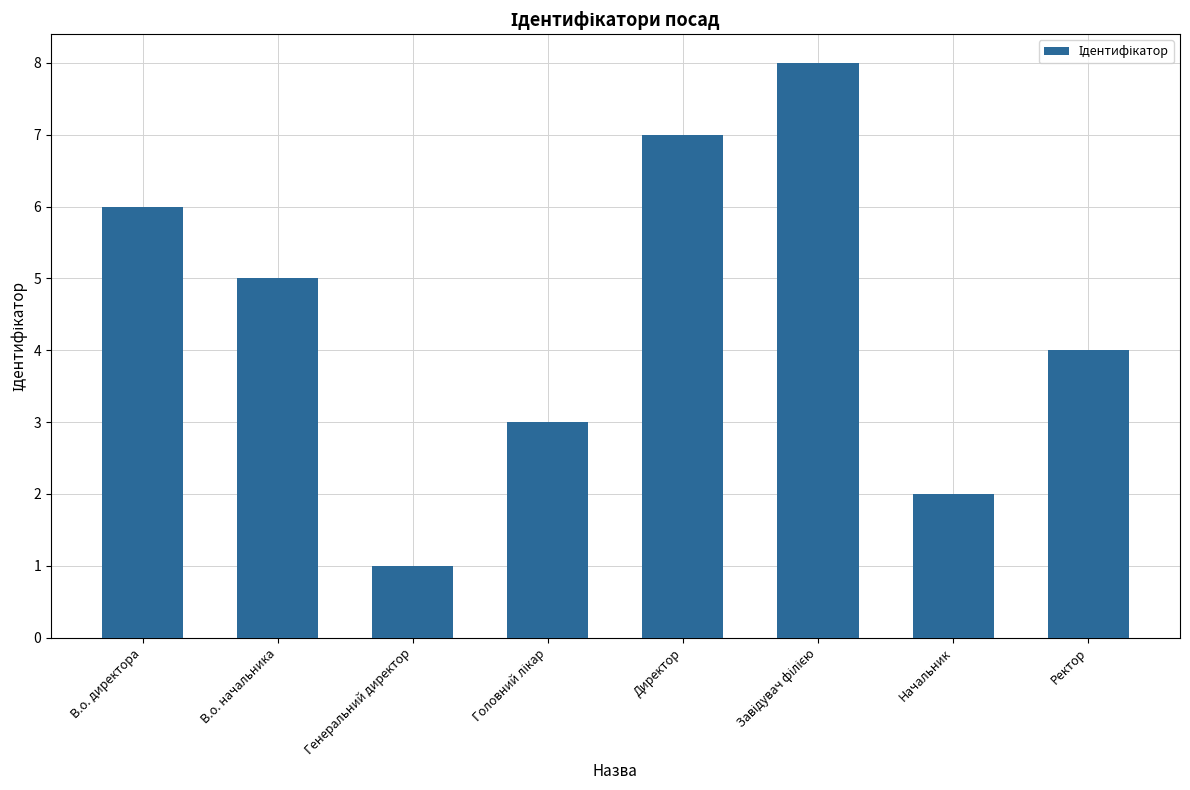

What is the sum of all values?

36